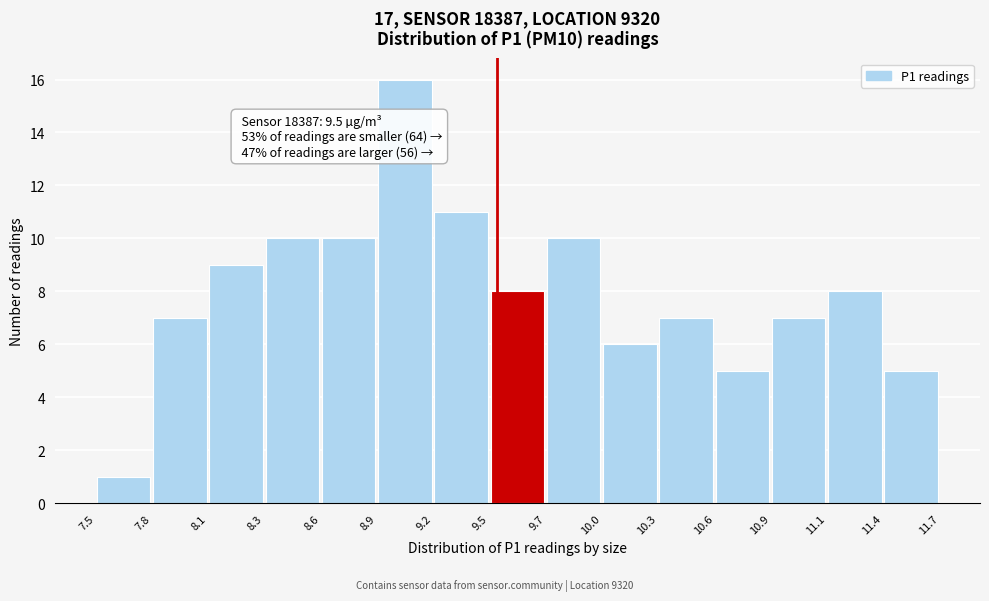

Which range on the x-axis has the tallest bar?

8.9 to 9.2